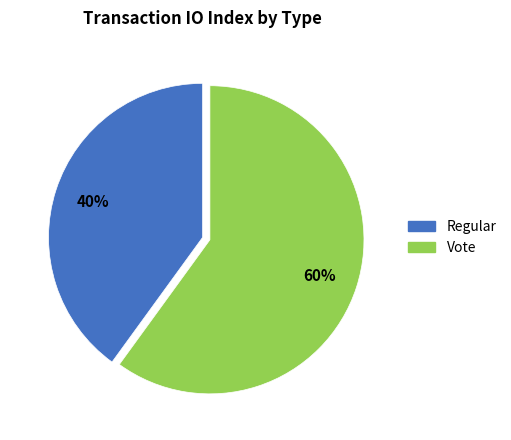

What is the smallest slice in the pie chart?

Regular